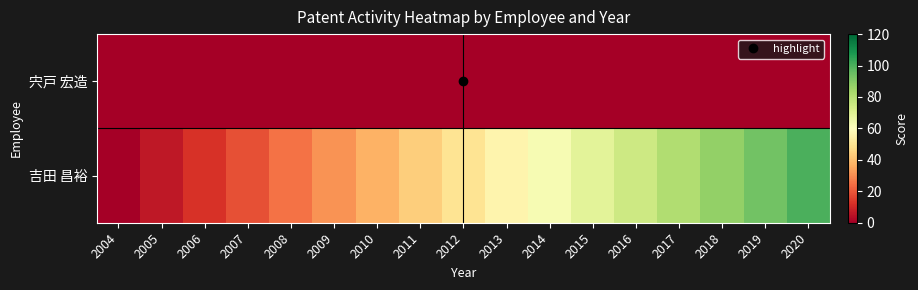

Which series has the widest spread of values?

吉田 昌裕